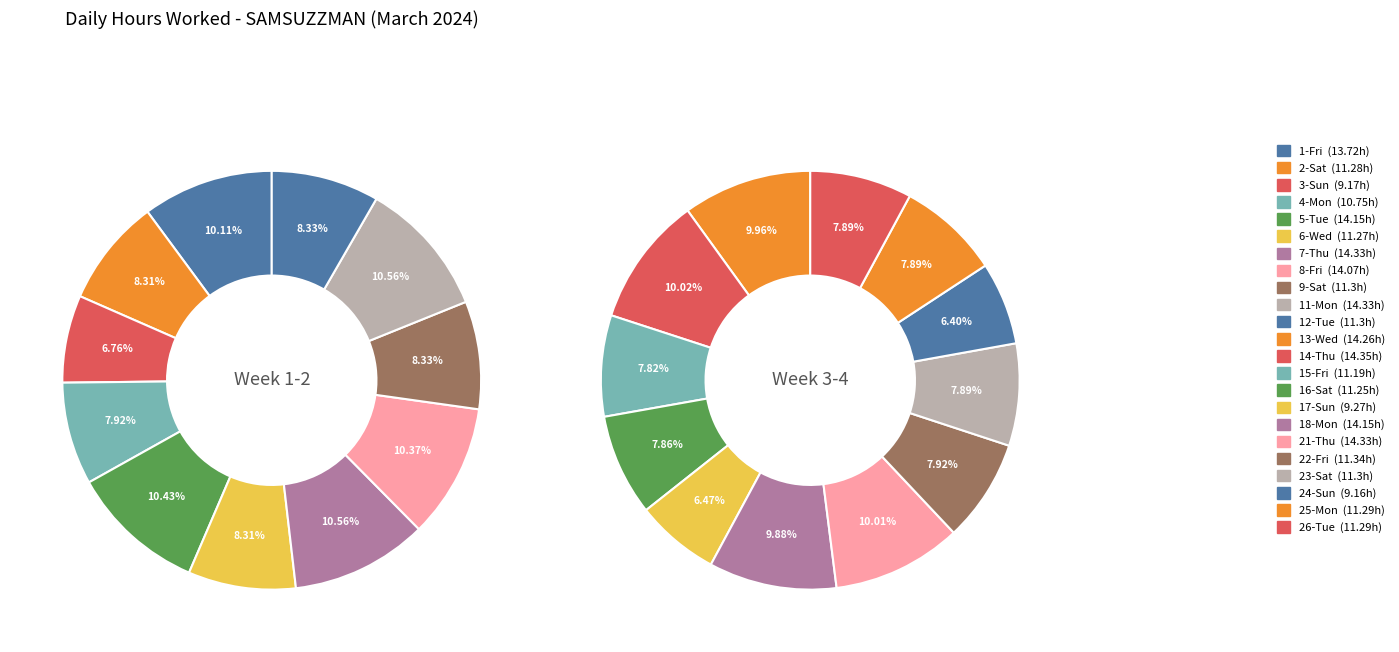

True or false: 22-Fri accounts for 4% of the total.

True